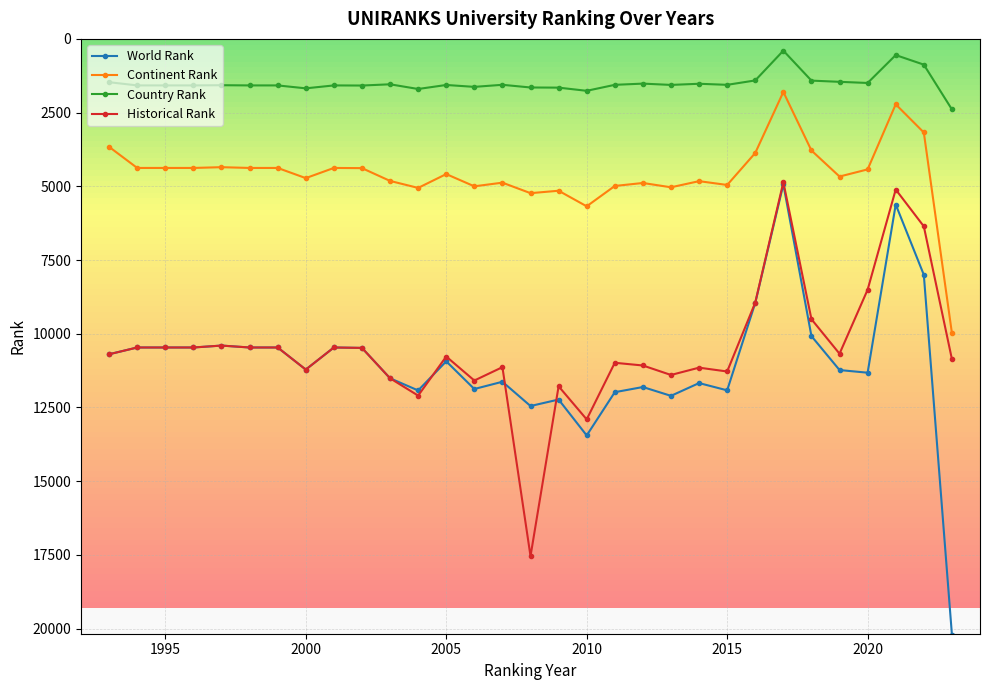

What is the value of the Historical Rank point at the 20th from the left?

11076.5